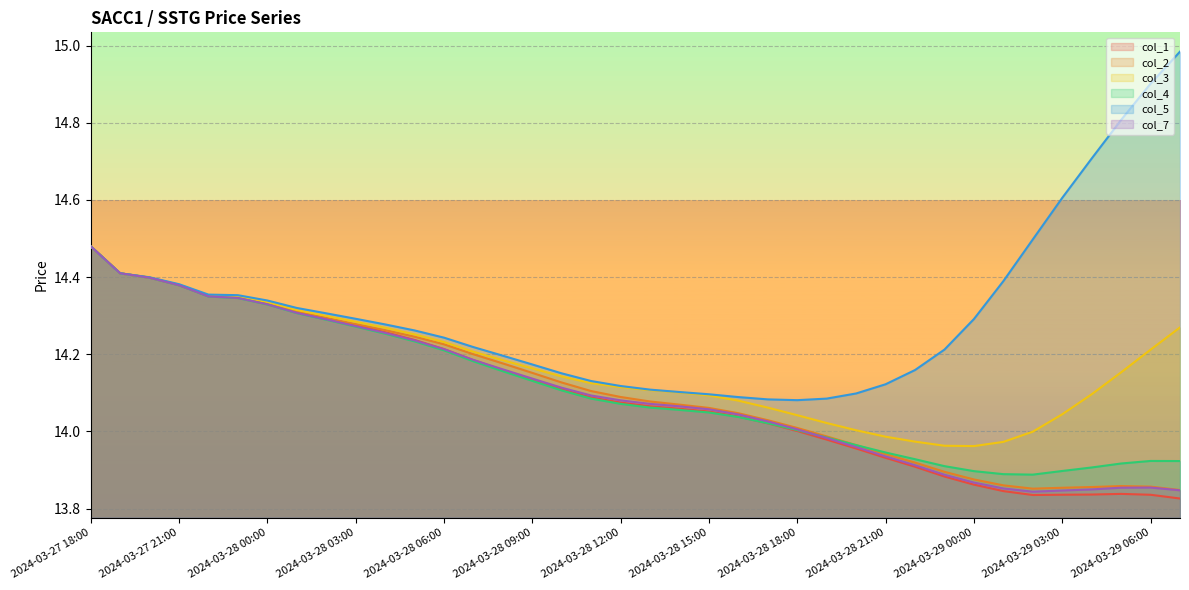

What is the sum of the col_1 values at 2024-03-29 03:00 and 2024-03-27 23:00?

28.2